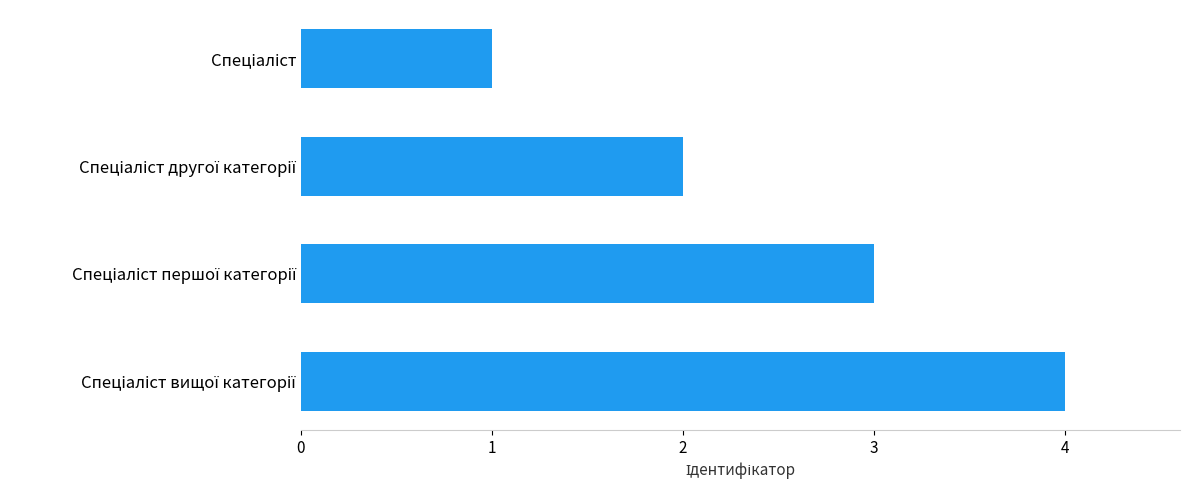

What is the sum of all values?

10